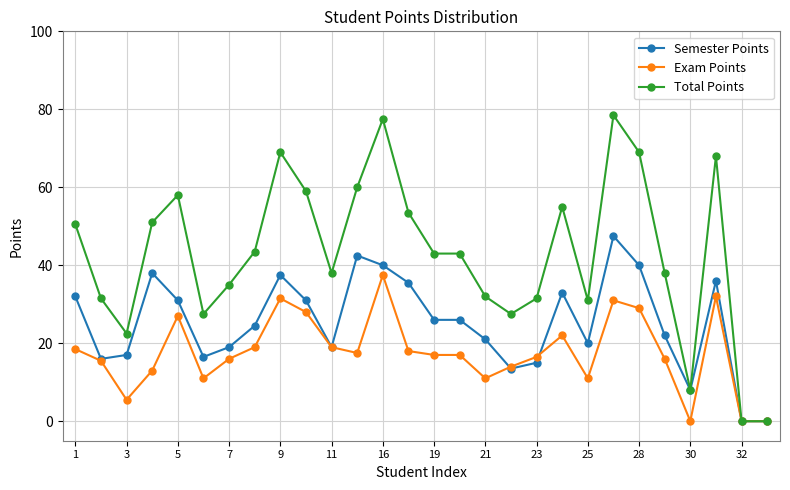

True or false: Semester Points and Exam Points cross at least once.

True